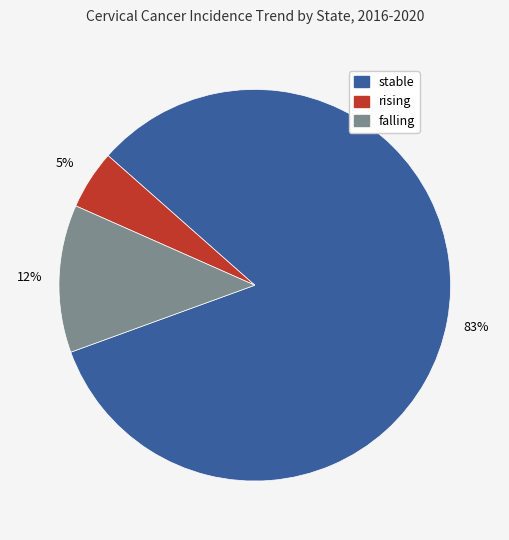

To the nearest percent, what is the difference between the largest and smallest slice percentages?

78%